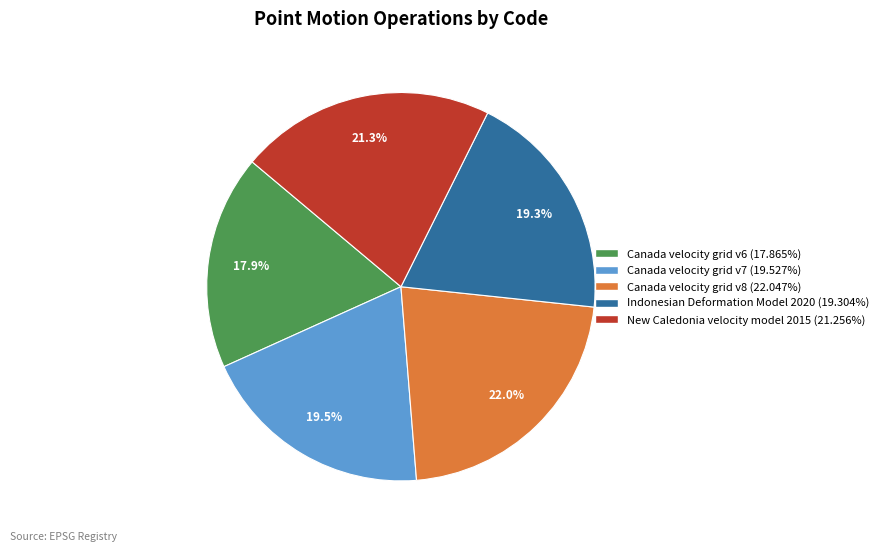

Which slice is the largest?

Canada velocity grid v8